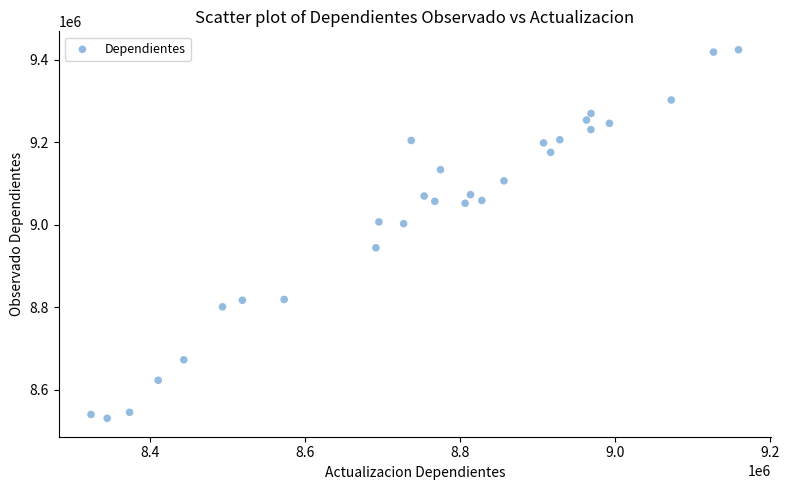

What is the range of Y values (max minus min)?

893408